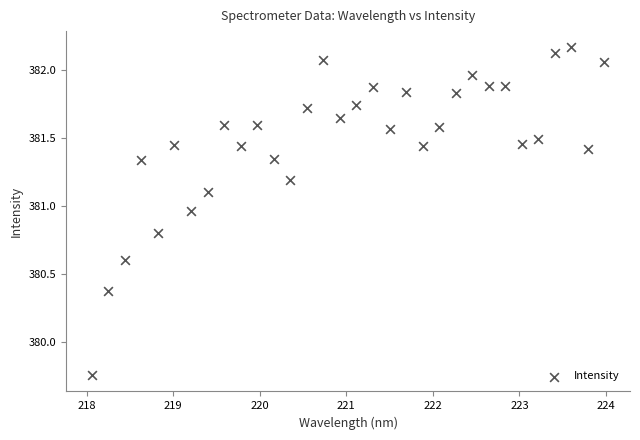

What is the range of Y values (max minus min)?

2.4